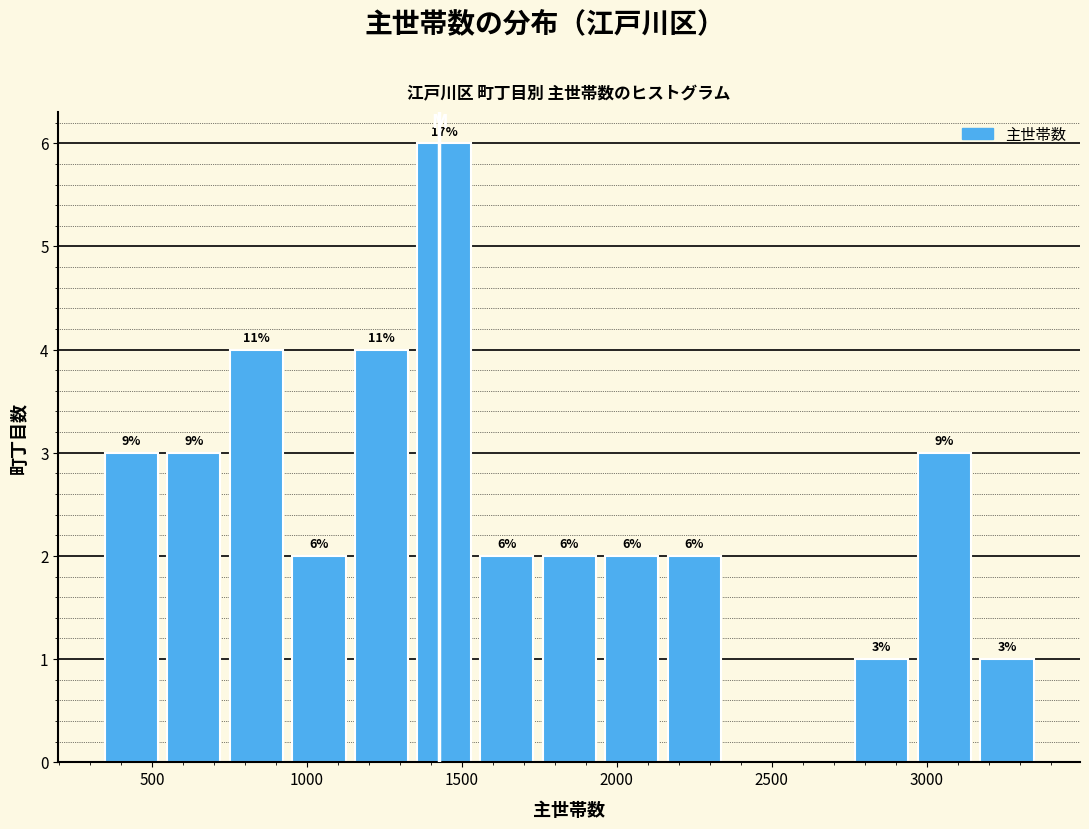

Which range on the x-axis has the tallest bar?

1350 to 1550